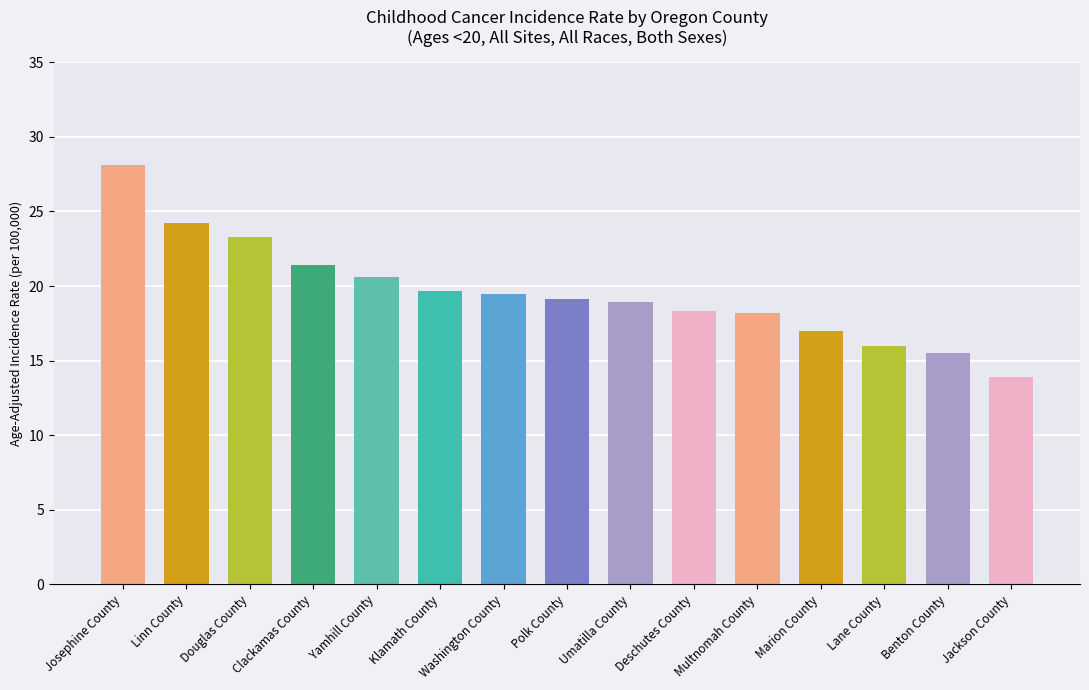

What is the smallest value displayed?

13.9